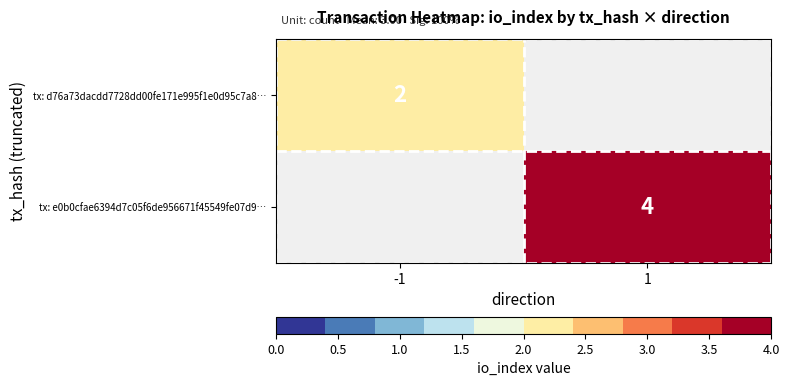

Which has a higher value, -1 or 1?

1